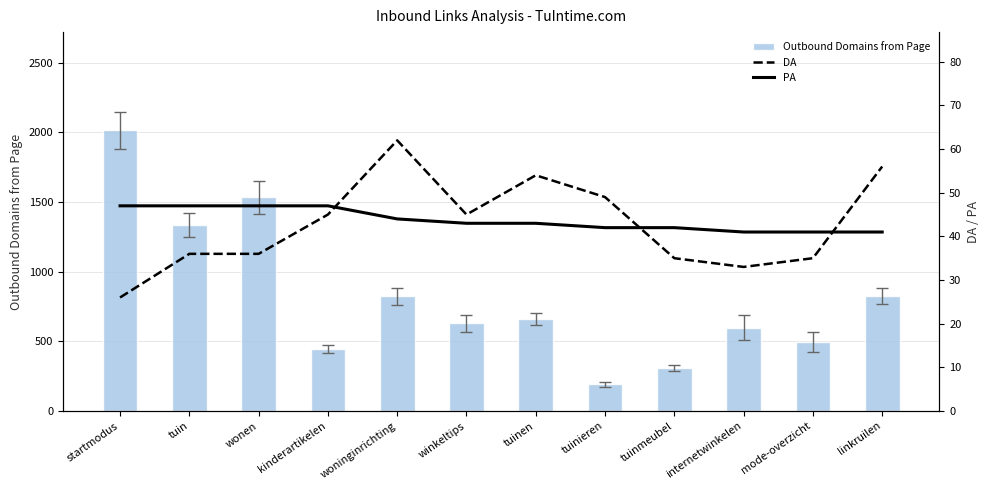

What is the difference between the maximum and minimum values in the PA series?

6